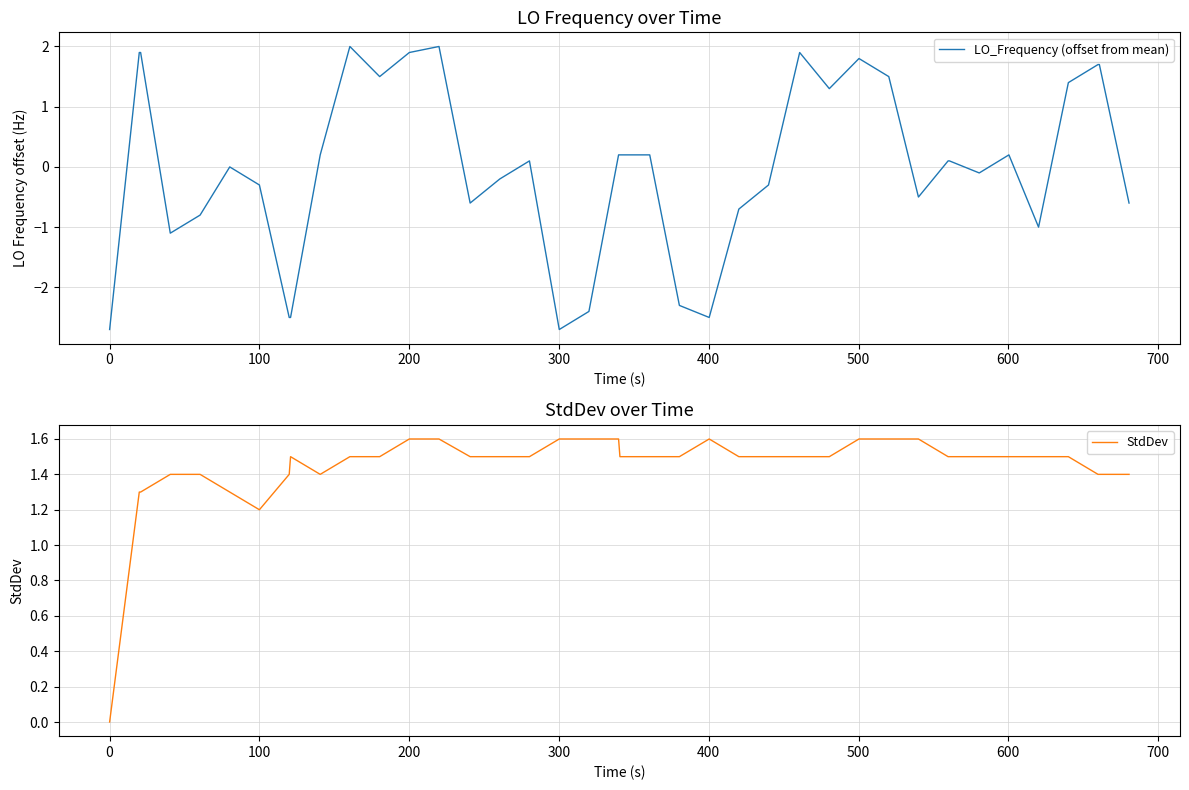

Which series has the largest total across all categories?

StdDev